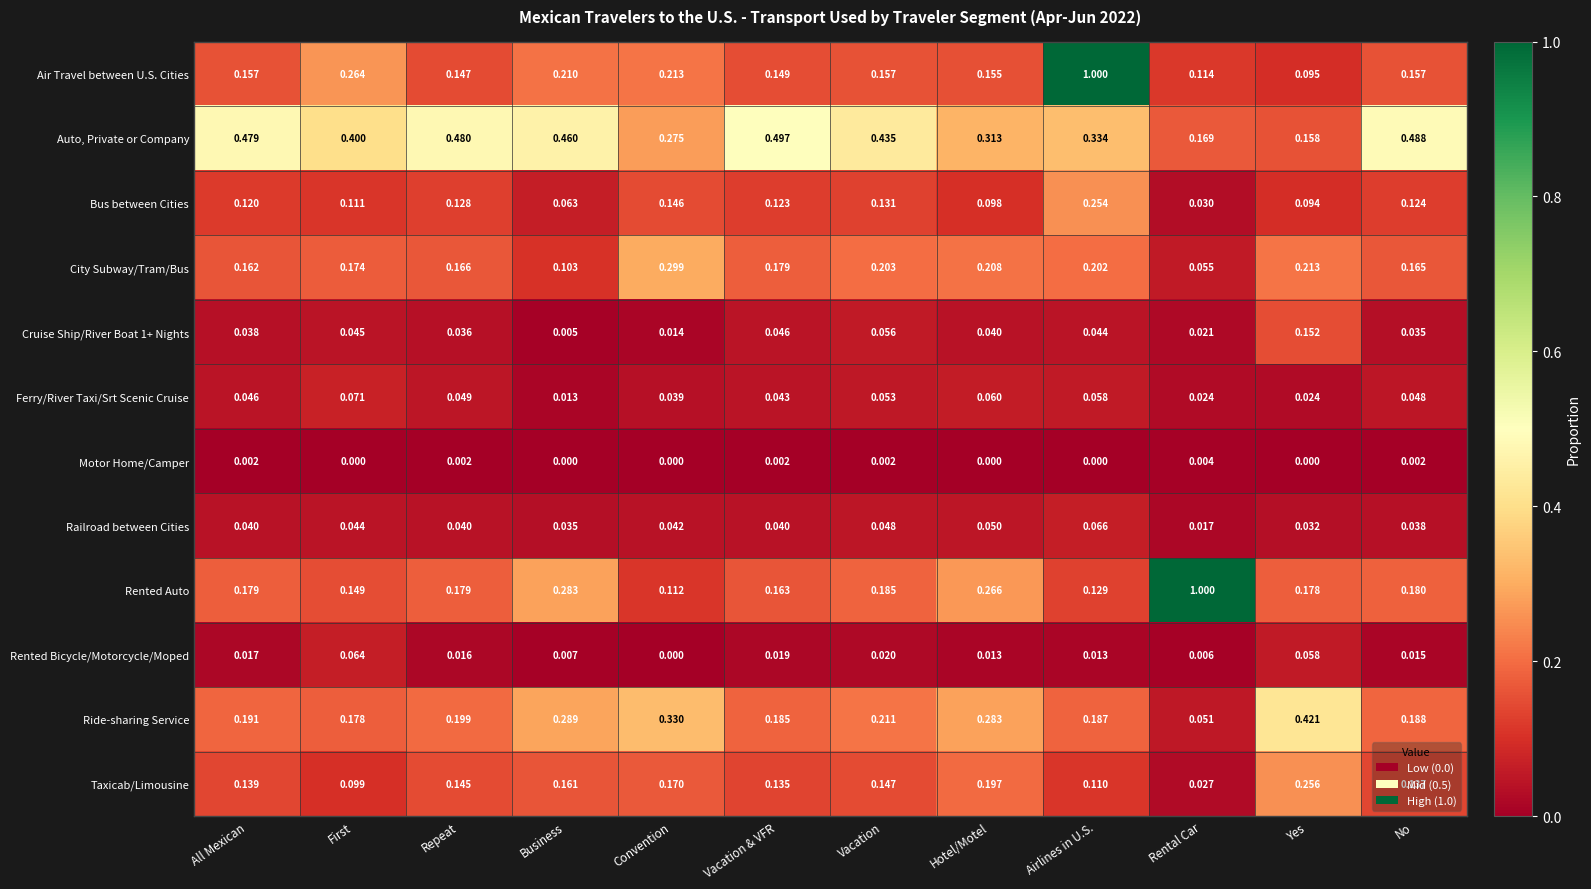

How many categories are shown in the chart?

12